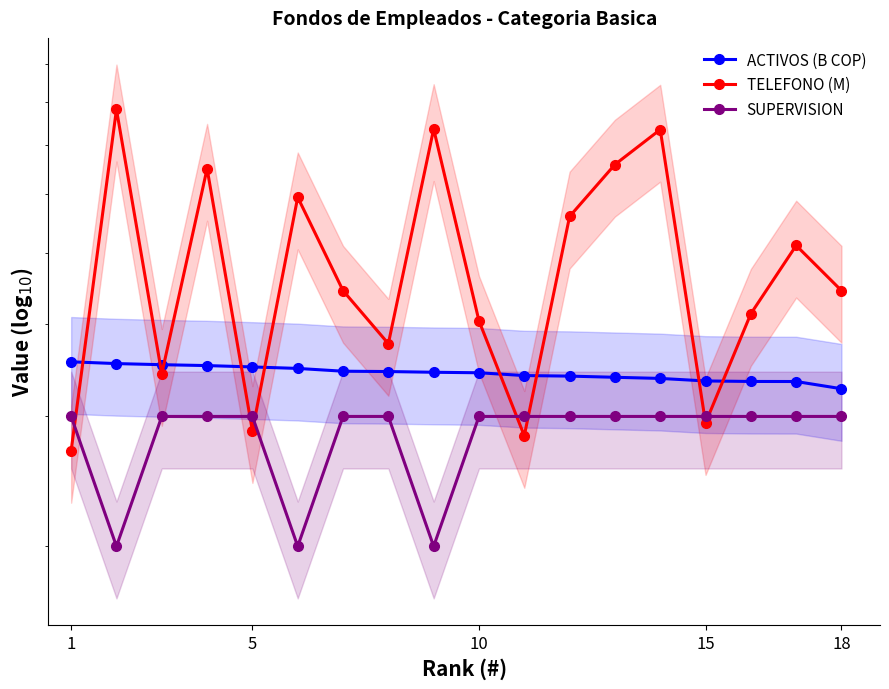

True or false: SUPERVISION has more than 0 points higher than both neighbors.

False